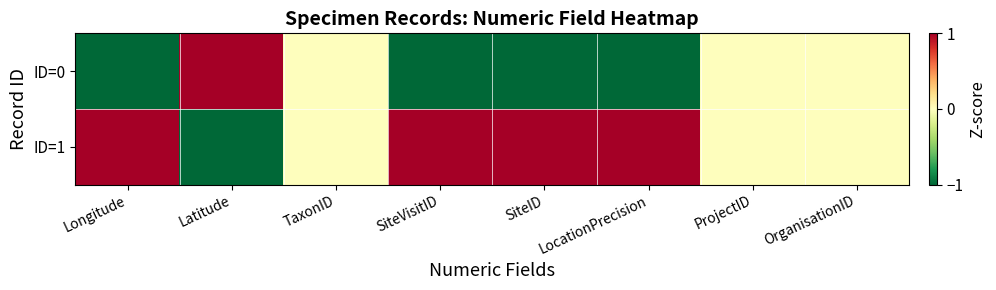

Reading left to right, what are all the values shown in this chart?

ID=0: Longitude=-1.0	Latitude=1.0	TaxonID=0.0	SiteVisitID=-1.0	SiteID=-1.0	LocationPrecision=-1.0	ProjectID=0.0	OrganisationID=0.0
ID=1: Longitude=1.0	Latitude=-1.0	TaxonID=0.0	SiteVisitID=1.0	SiteID=1.0	LocationPrecision=1.0	ProjectID=0.0	OrganisationID=0.0